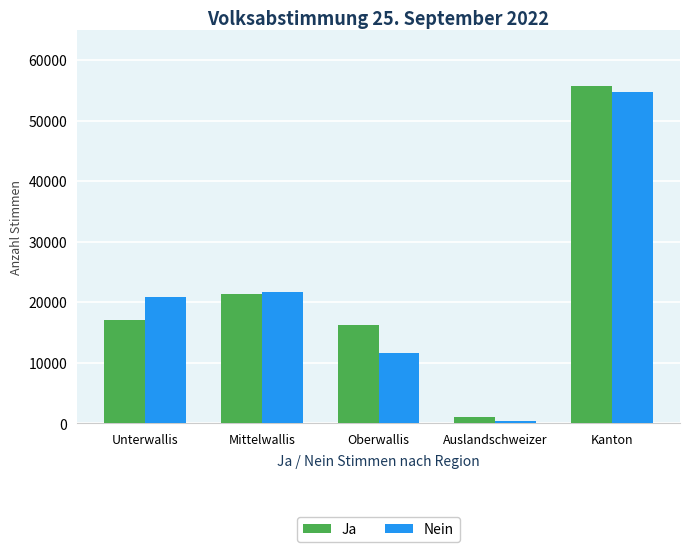

What is the label of the 4th bar from the right?

Mittelwallis